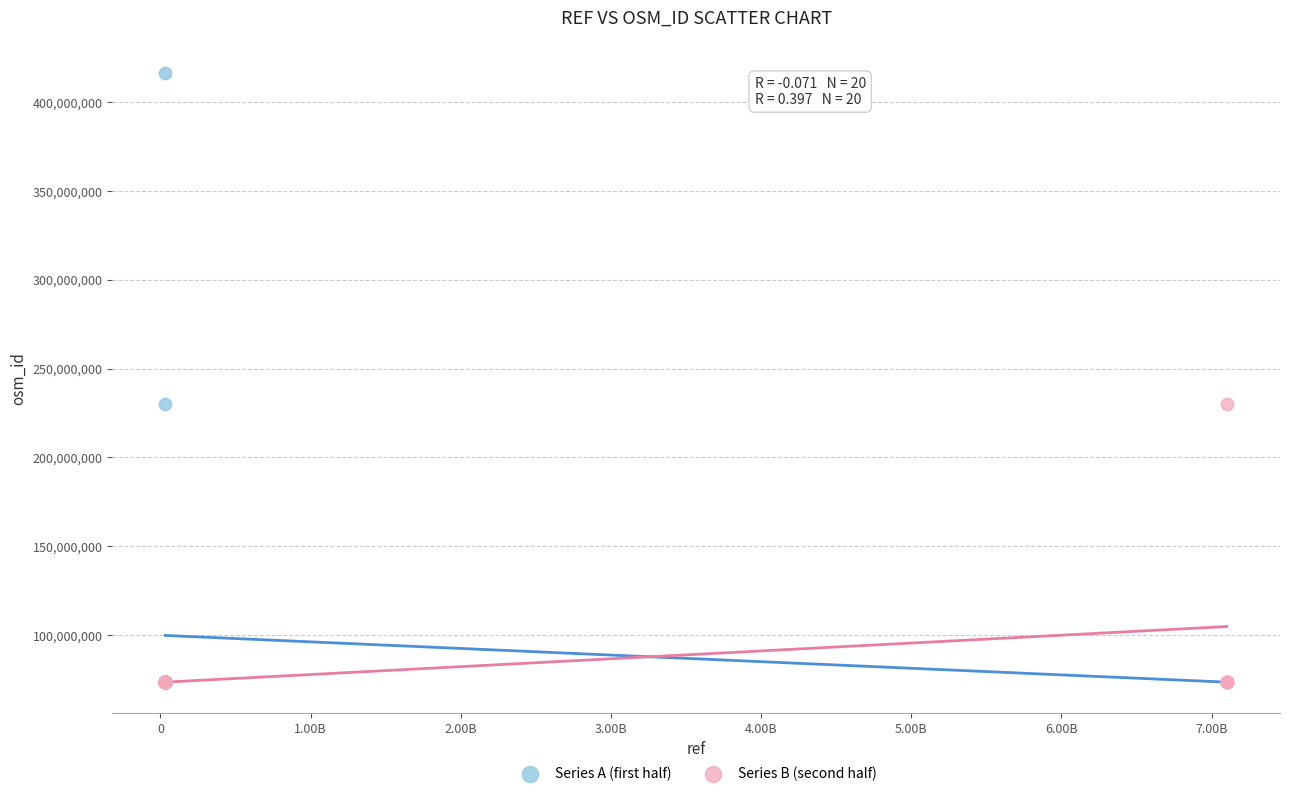

Which series has the largest Y range (max minus min)?

Series A (first half)